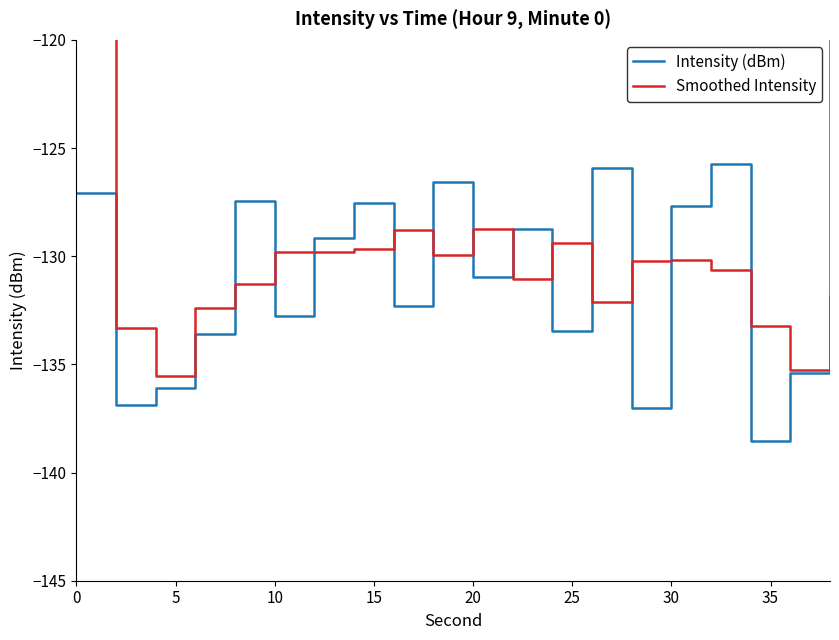

Reading left to right, transcribe all the data shown in this chart.

Intensity (dBm): -127.1	-136.9	-136.1	-133.6	-127.5	-132.7	-129.2	-127.5	-132.3	-126.6	-130.9	-128.8	-133.4	-125.9	-137.0	-127.7	-125.7	-138.5	-135.4	-131.8
Smoothed Intensity: -88.0	-133.3	-135.5	-132.4	-131.3	-129.8	-129.8	-129.7	-128.8	-129.9	-128.8	-131.0	-129.4	-132.1	-130.2	-130.2	-130.7	-133.2	-135.3	-89.1